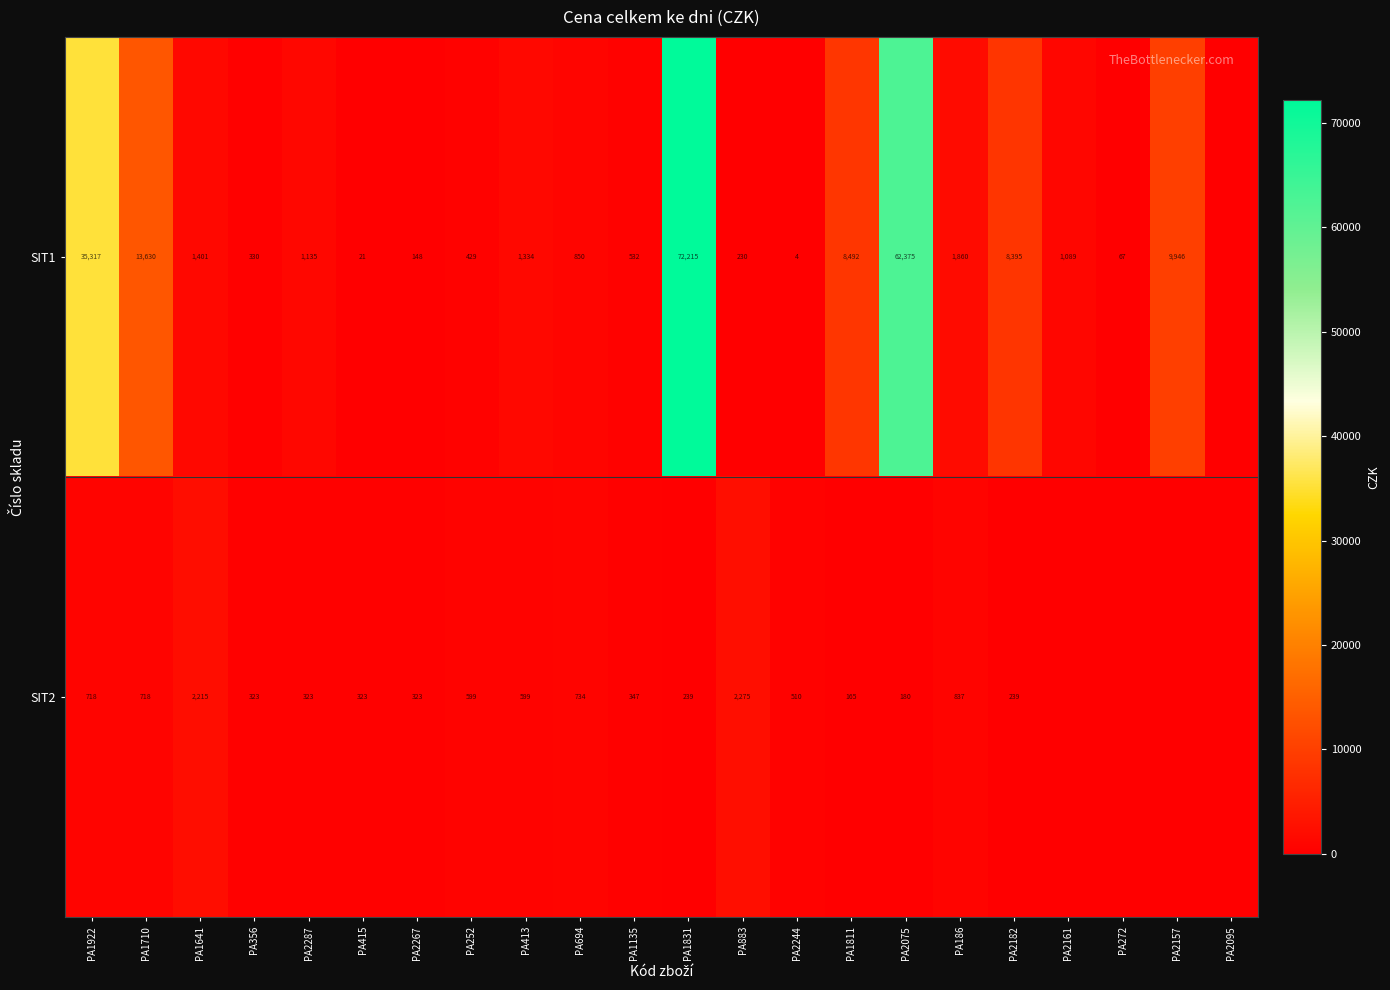

What is the difference between the highest and lowest values at PA1641?

814